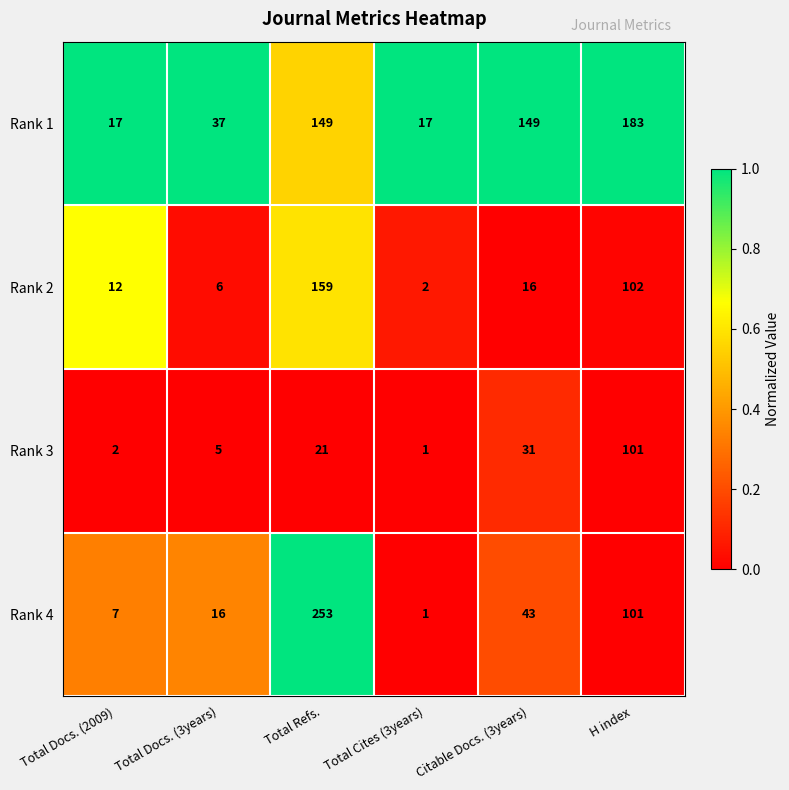

What is the spread (max minus min) of values at Total Docs. (2009)?

15